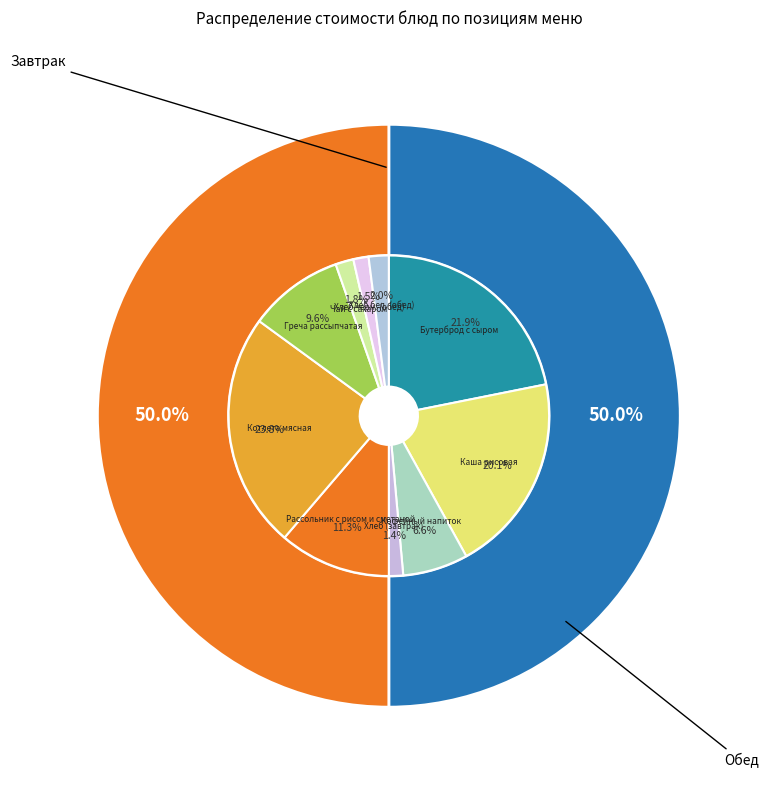

Approximately how many times larger is the value at Хлеб черн. (обед) compared to Бутерброд с сыром?

0.1